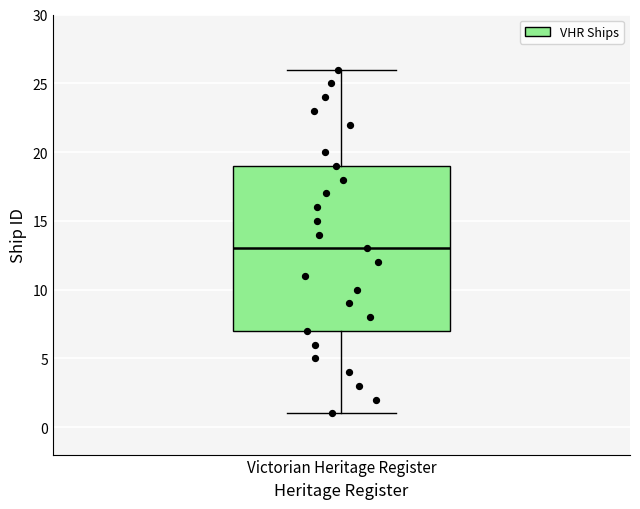

Transcribe this box plot: give where the median line is, the range the box spans, and where the two whiskers end, as read against the y-axis. The values are not printed on the chart, so give them approximately, as read against the axis.

median 13, box 7 to 19, whiskers 1 to 26